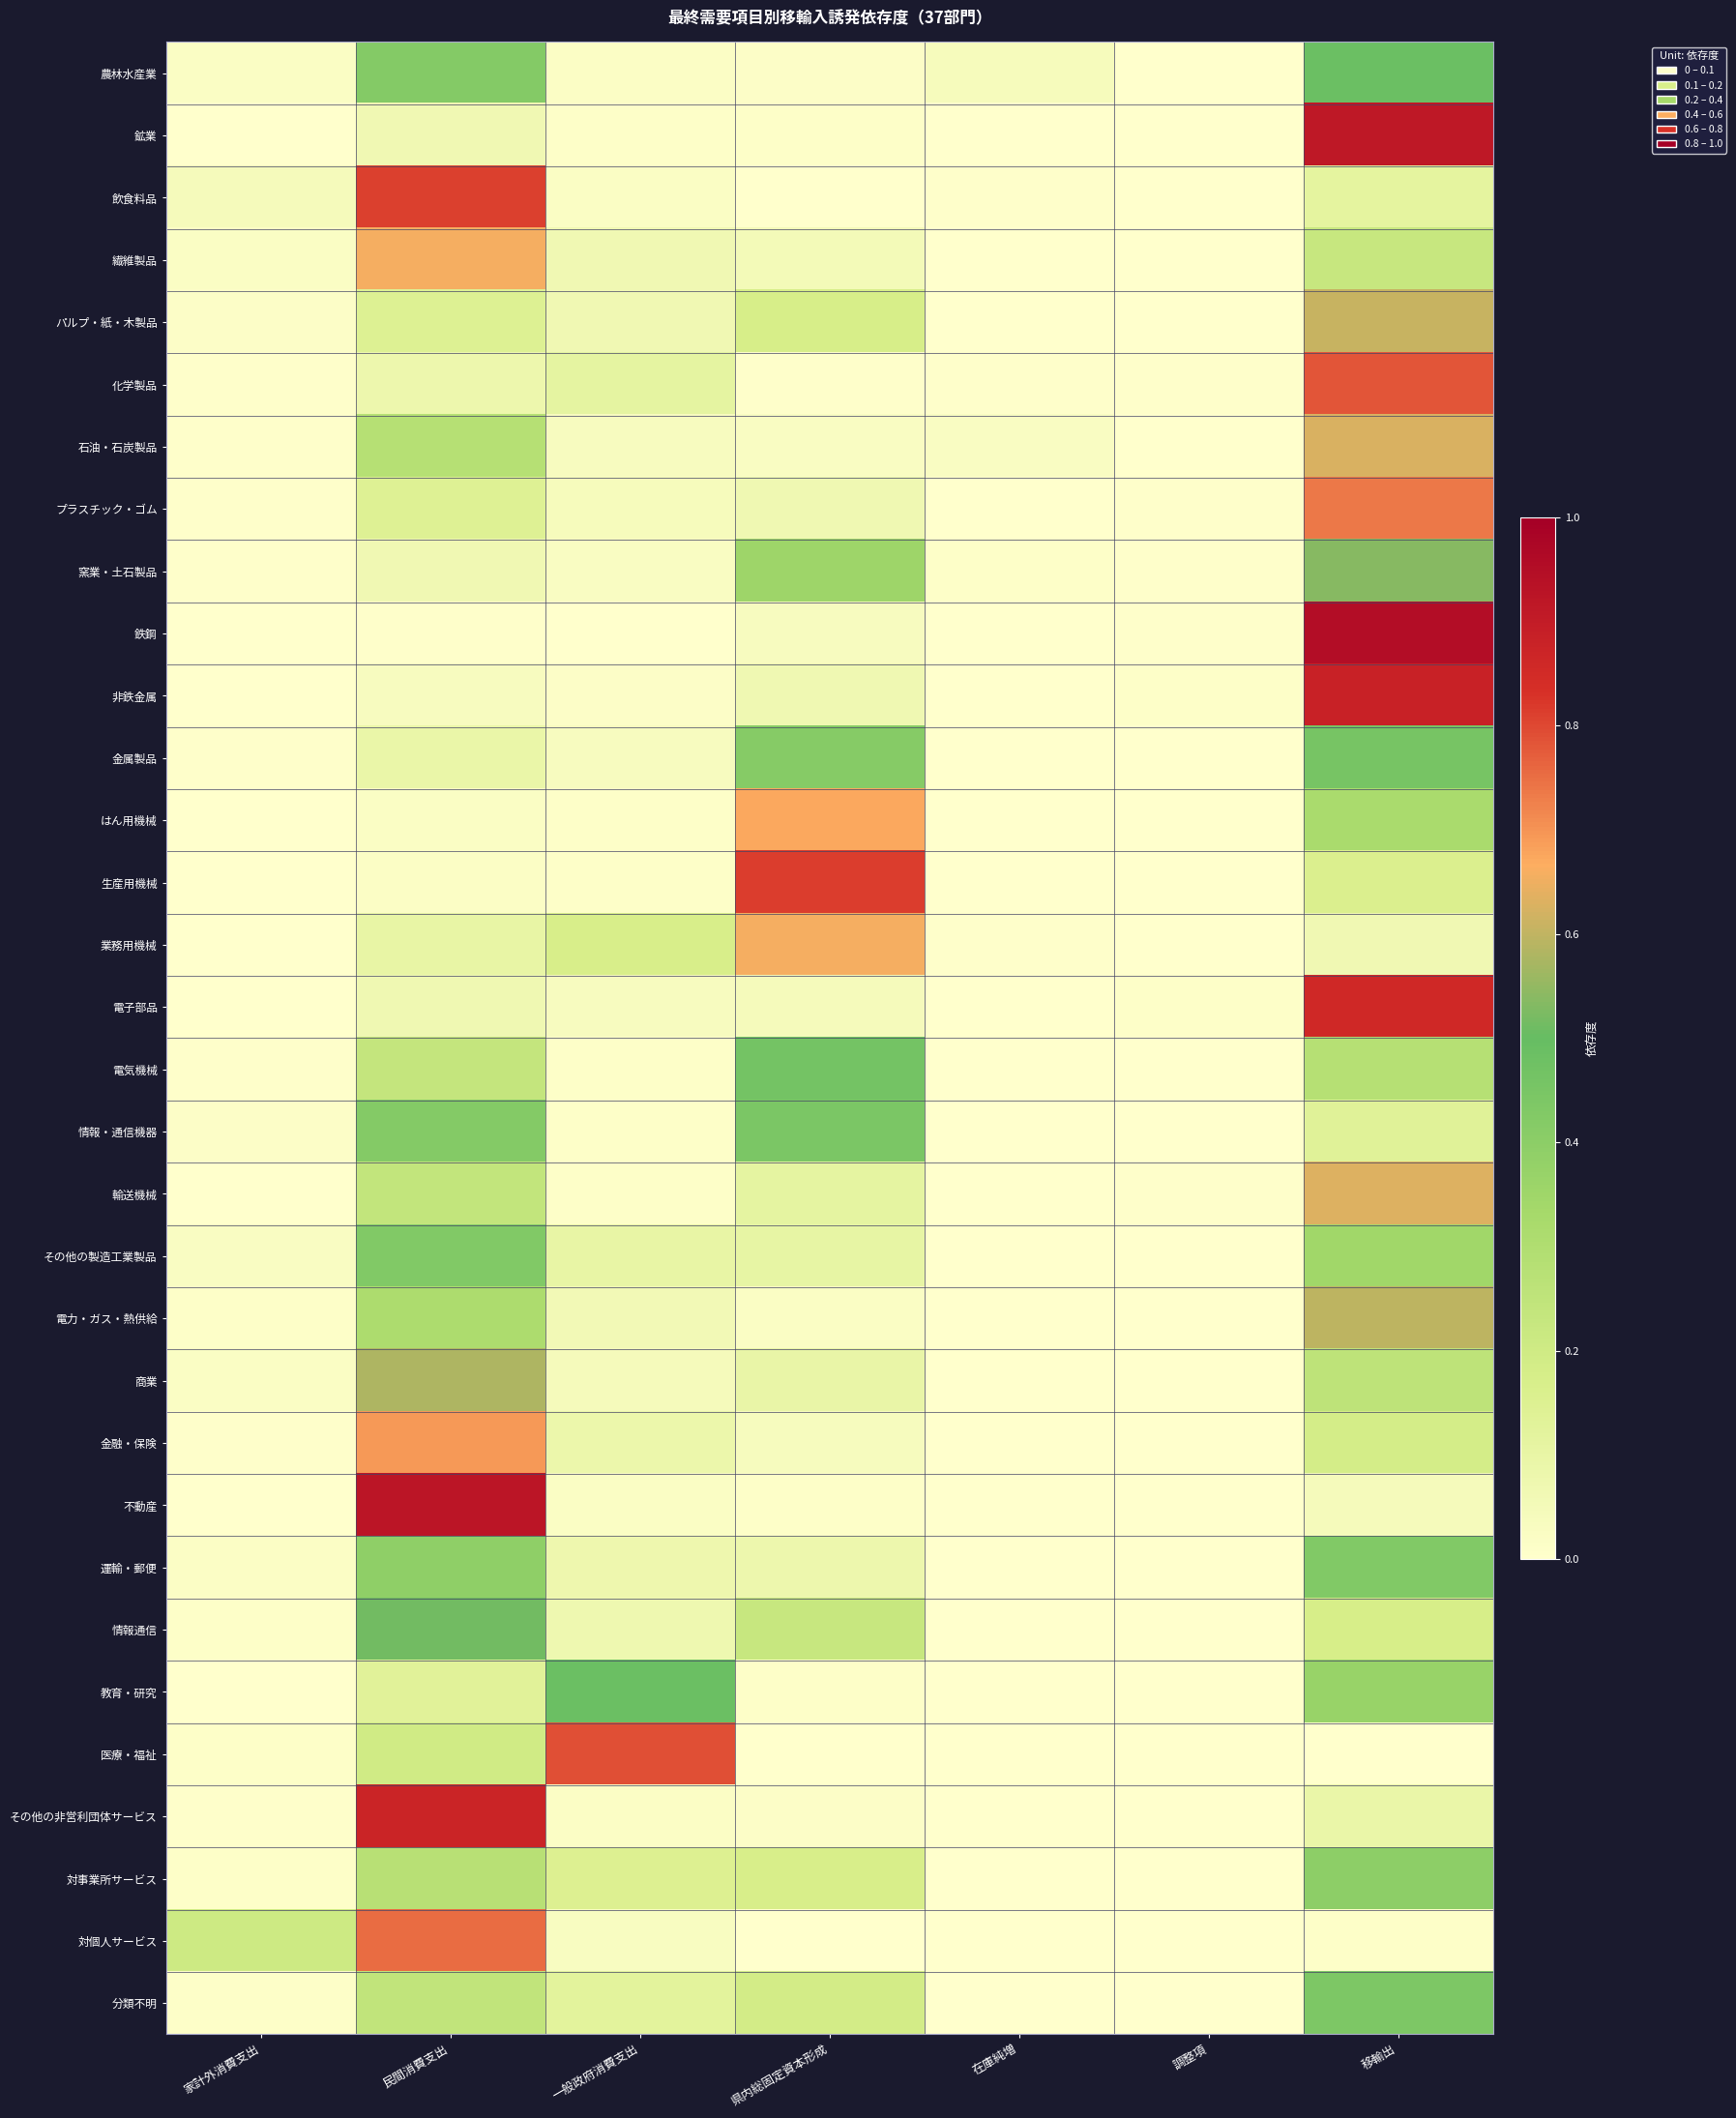

Reading right to left, extract all data points from this chart.

農林水産業: 移輸出=0.5	調整項=0.0	在庫純増=0.0	県内総固定資本形成=0.0	一般政府消費支出=0.0	民間消費支出=0.4	家計外消費支出=0.0
鉱業: 移輸出=0.9	調整項=0.0	在庫純増=0.0	県内総固定資本形成=0.0	一般政府消費支出=0.0	民間消費支出=0.1	家計外消費支出=0.0
飲食料品: 移輸出=0.1	調整項=0.0	在庫純増=0.0	県内総固定資本形成=0.0	一般政府消費支出=0.0	民間消費支出=0.8	家計外消費支出=0.0
繊維製品: 移輸出=0.2	調整項=0.0	在庫純増=0.0	県内総固定資本形成=0.1	一般政府消費支出=0.1	民間消費支出=0.7	家計外消費支出=0.0
パルプ・紙・木製品: 移輸出=0.6	調整項=0.0	在庫純増=0.0	県内総固定資本形成=0.2	一般政府消費支出=0.1	民間消費支出=0.1	家計外消費支出=0.0
化学製品: 移輸出=0.8	調整項=0.0	在庫純増=0.0	県内総固定資本形成=0.0	一般政府消費支出=0.1	民間消費支出=0.1	家計外消費支出=0.0
石油・石炭製品: 移輸出=0.6	調整項=0.0	在庫純増=0.0	県内総固定資本形成=0.0	一般政府消費支出=0.0	民間消費支出=0.3	家計外消費支出=0.0
プラスチック・ゴム: 移輸出=0.7	調整項=0.0	在庫純増=0.0	県内総固定資本形成=0.1	一般政府消費支出=0.0	民間消費支出=0.1	家計外消費支出=0.0
窯業・土石製品: 移輸出=0.5	調整項=0.0	在庫純増=0.0	県内総固定資本形成=0.4	一般政府消費支出=0.0	民間消費支出=0.1	家計外消費支出=0.0
鉄鋼: 移輸出=1.0	調整項=0.0	在庫純増=0.0	県内総固定資本形成=0.0	一般政府消費支出=0.0	民間消費支出=0.0	家計外消費支出=0.0
非鉄金属: 移輸出=0.9	調整項=0.0	在庫純増=0.0	県内総固定資本形成=0.1	一般政府消費支出=0.0	民間消費支出=0.0	家計外消費支出=0.0
金属製品: 移輸出=0.5	調整項=0.0	在庫純増=0.0	県内総固定資本形成=0.4	一般政府消費支出=0.0	民間消費支出=0.1	家計外消費支出=0.0
はん用機械: 移輸出=0.3	調整項=0.0	在庫純増=0.0	県内総固定資本形成=0.7	一般政府消費支出=0.0	民間消費支出=0.0	家計外消費支出=0.0
生産用機械: 移輸出=0.2	調整項=0.0	在庫純増=0.0	県内総固定資本形成=0.8	一般政府消費支出=0.0	民間消費支出=0.0	家計外消費支出=0.0
業務用機械: 移輸出=0.1	調整項=0.0	在庫純増=0.0	県内総固定資本形成=0.7	一般政府消費支出=0.2	民間消費支出=0.1	家計外消費支出=0.0
電子部品: 移輸出=0.9	調整項=0.0	在庫純増=0.0	県内総固定資本形成=0.0	一般政府消費支出=0.0	民間消費支出=0.1	家計外消費支出=0.0
電気機械: 移輸出=0.3	調整項=0.0	在庫純増=0.0	県内総固定資本形成=0.5	一般政府消費支出=0.0	民間消費支出=0.2	家計外消費支出=0.0
情報・通信機器: 移輸出=0.1	調整項=0.0	在庫純増=0.0	県内総固定資本形成=0.4	一般政府消費支出=0.0	民間消費支出=0.4	家計外消費支出=0.0
輸送機械: 移輸出=0.6	調整項=0.0	在庫純増=0.0	県内総固定資本形成=0.1	一般政府消費支出=0.0	民間消費支出=0.2	家計外消費支出=0.0
その他の製造工業製品: 移輸出=0.3	調整項=0.0	在庫純増=0.0	県内総固定資本形成=0.1	一般政府消費支出=0.1	民間消費支出=0.4	家計外消費支出=0.0
電力・ガス・熱供給: 移輸出=0.6	調整項=0.0	在庫純増=0.0	県内総固定資本形成=0.0	一般政府消費支出=0.1	民間消費支出=0.3	家計外消費支出=0.0
商業: 移輸出=0.3	調整項=0.0	在庫純増=0.0	県内総固定資本形成=0.1	一般政府消費支出=0.0	民間消費支出=0.6	家計外消費支出=0.0
金融・保険: 移輸出=0.2	調整項=0.0	在庫純増=0.0	県内総固定資本形成=0.0	一般政府消費支出=0.1	民間消費支出=0.7	家計外消費支出=0.0
不動産: 移輸出=0.0	調整項=0.0	在庫純増=0.0	県内総固定資本形成=0.0	一般政府消費支出=0.0	民間消費支出=0.9	家計外消費支出=0.0
運輸・郵便: 移輸出=0.4	調整項=0.0	在庫純増=0.0	県内総固定資本形成=0.1	一般政府消費支出=0.1	民間消費支出=0.4	家計外消費支出=0.0
情報通信: 移輸出=0.2	調整項=0.0	在庫純増=0.0	県内総固定資本形成=0.2	一般政府消費支出=0.1	民間消費支出=0.5	家計外消費支出=0.0
教育・研究: 移輸出=0.4	調整項=0.0	在庫純増=0.0	県内総固定資本形成=0.0	一般政府消費支出=0.5	民間消費支出=0.1	家計外消費支出=0.0
医療・福祉: 移輸出=0.0	調整項=0.0	在庫純増=0.0	県内総固定資本形成=0.0	一般政府消費支出=0.8	民間消費支出=0.2	家計外消費支出=0.0
その他の非営利団体サービス: 移輸出=0.1	調整項=0.0	在庫純増=0.0	県内総固定資本形成=0.0	一般政府消費支出=0.0	民間消費支出=0.9	家計外消費支出=0.0
対事業所サービス: 移輸出=0.4	調整項=0.0	在庫純増=0.0	県内総固定資本形成=0.2	一般政府消費支出=0.1	民間消費支出=0.3	家計外消費支出=0.0
対個人サービス: 移輸出=0.0	調整項=0.0	在庫純増=0.0	県内総固定資本形成=0.0	一般政府消費支出=0.0	民間消費支出=0.8	家計外消費支出=0.2
分類不明: 移輸出=0.4	調整項=0.0	在庫純増=0.0	県内総固定資本形成=0.2	一般政府消費支出=0.1	民間消費支出=0.2	家計外消費支出=0.0